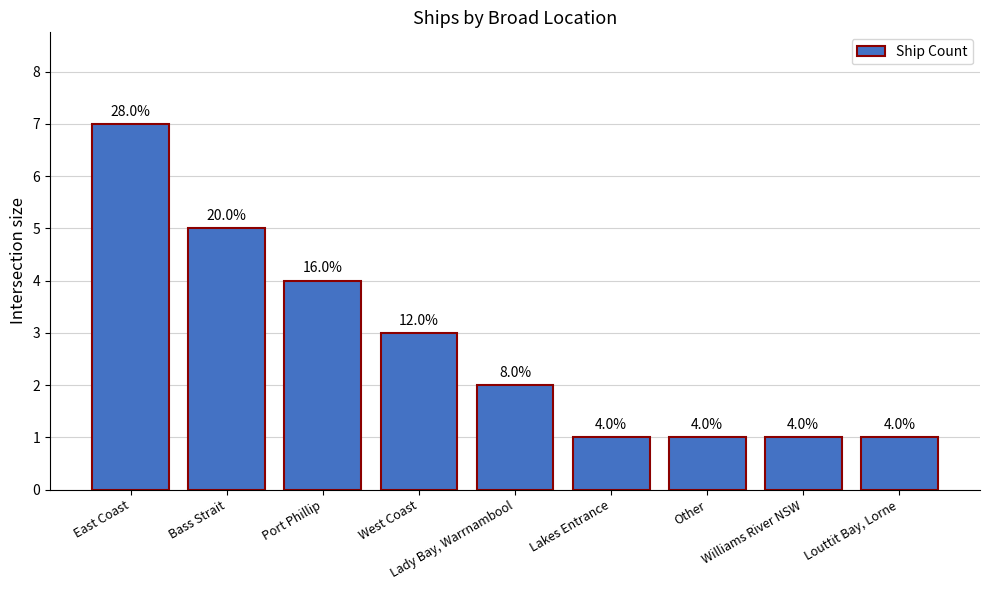

What is the sum of all values?

25